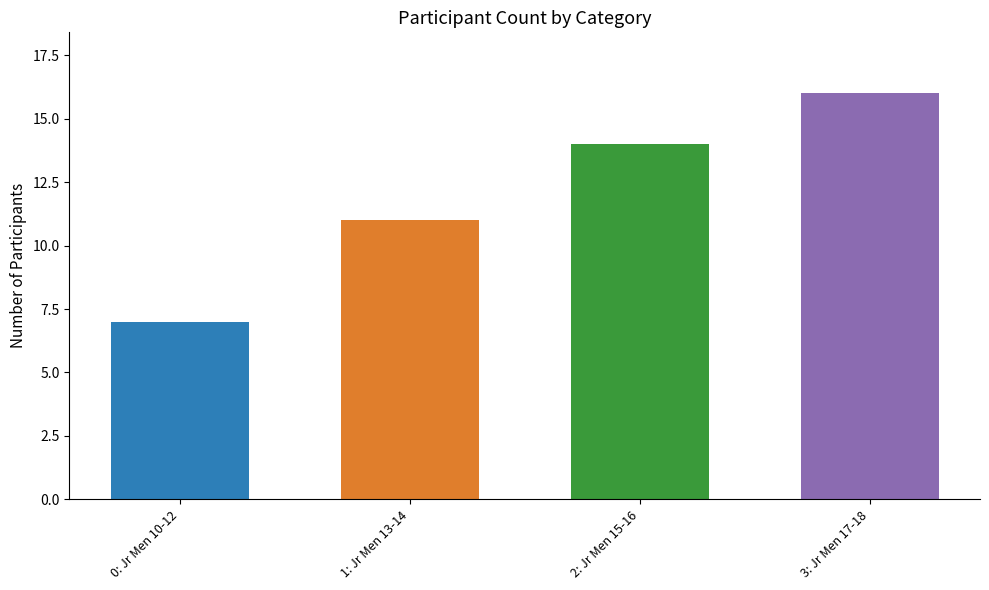

What is the value of the 3rd bar from the left?

14